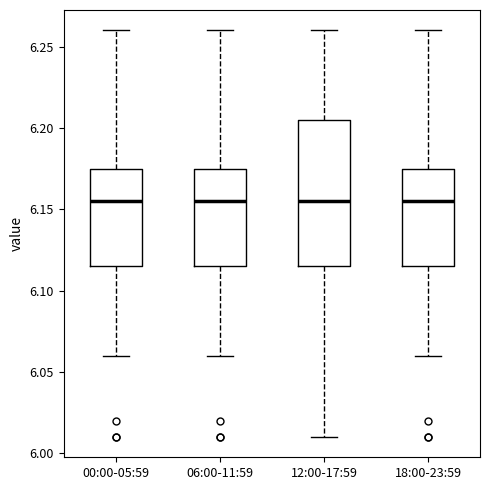

Which box is the tallest, from its lower edge to its upper edge?

12:00-17:59